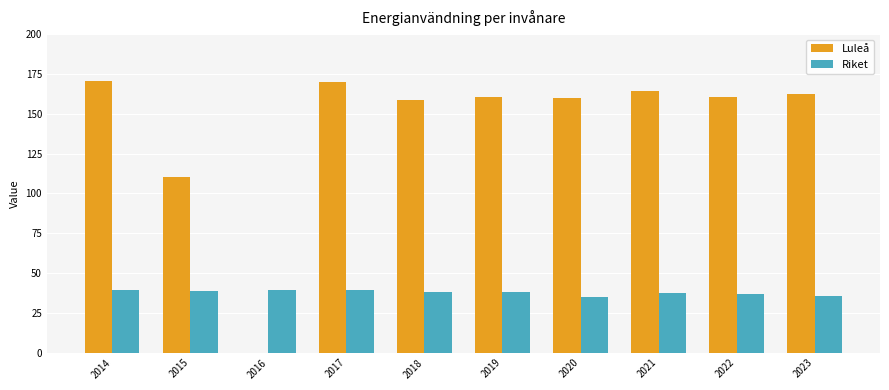

What is the total value across all series at 2015?

149.2